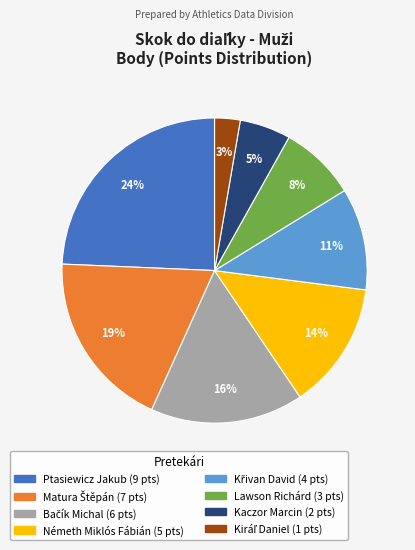

Does any single category account for the majority?

No